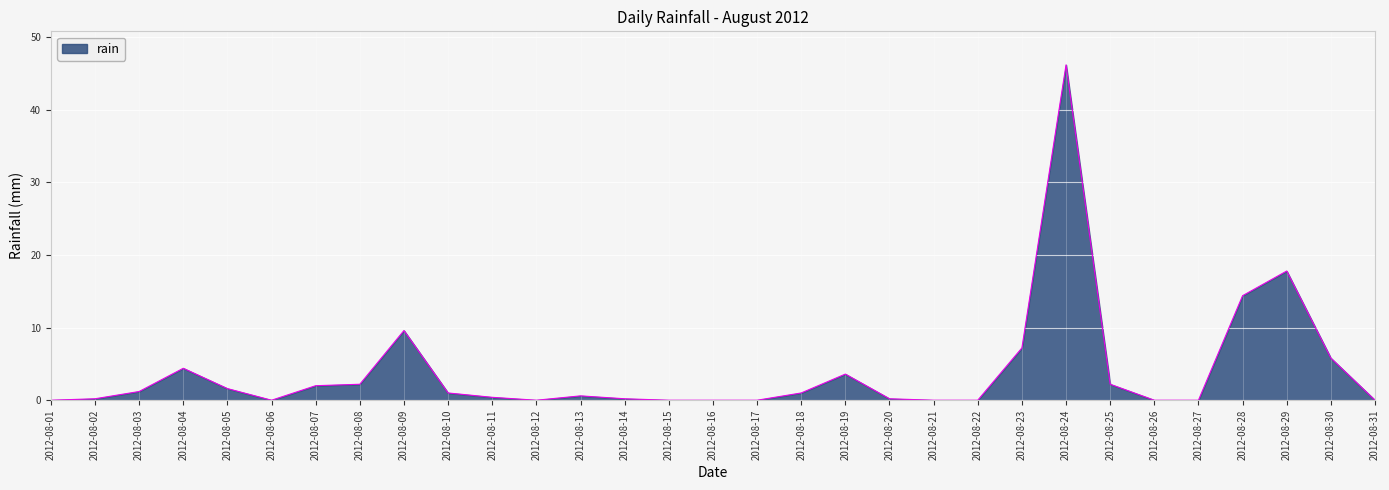

What is the maximum value shown in the chart?

46.2